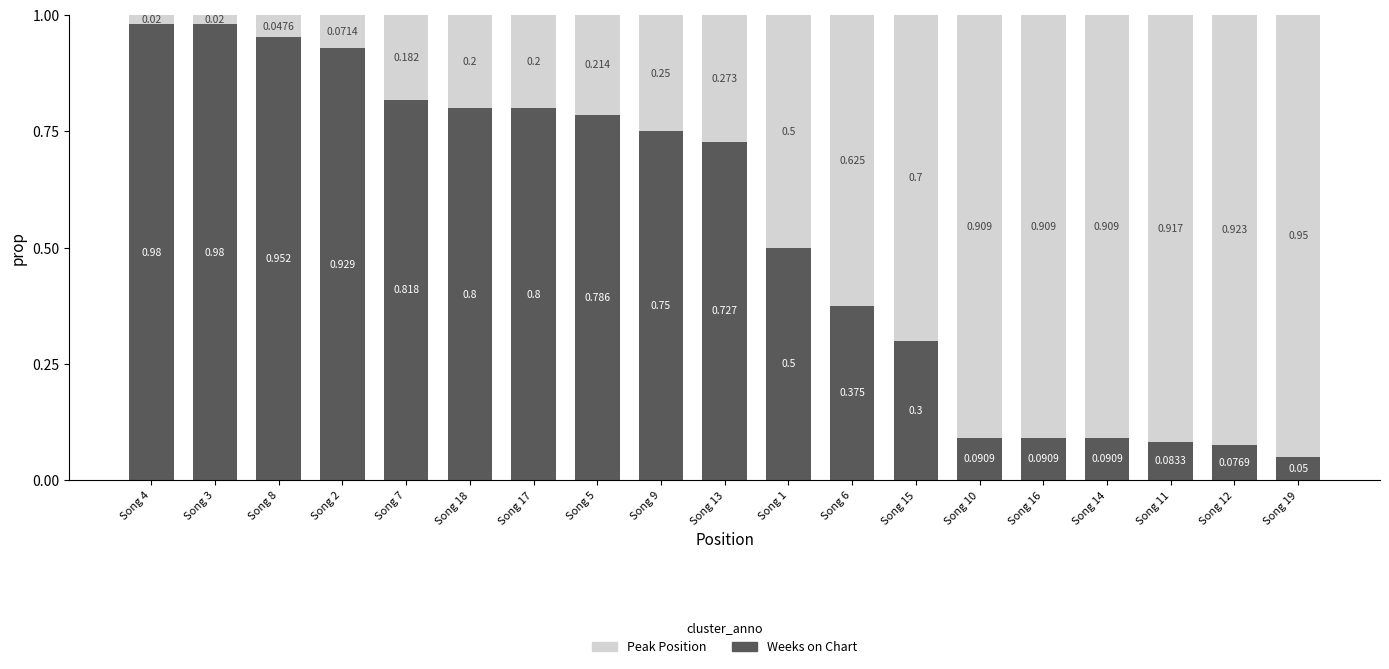

The value of Weeks on Chart at Song 16 is 0.0. True or false?

False